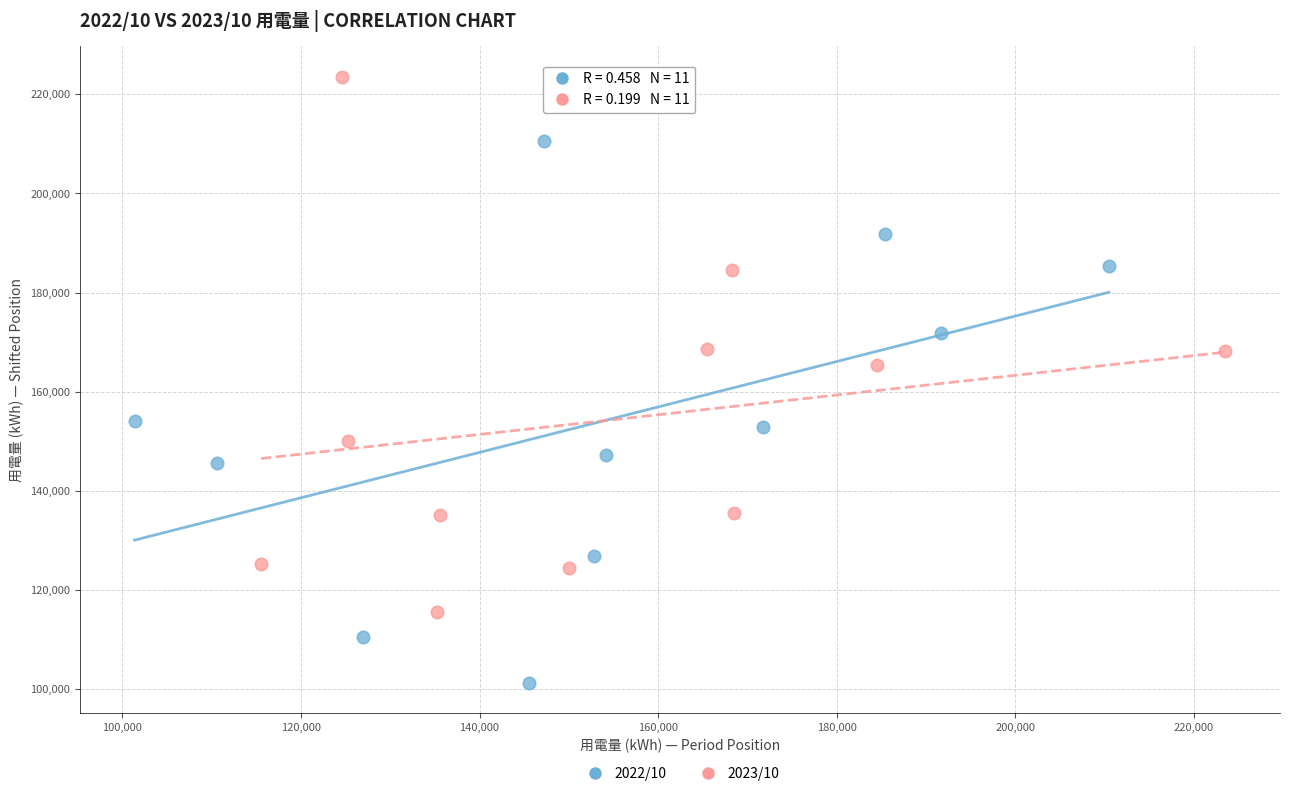

Which series reaches the minimum Y coordinate?

2022/10